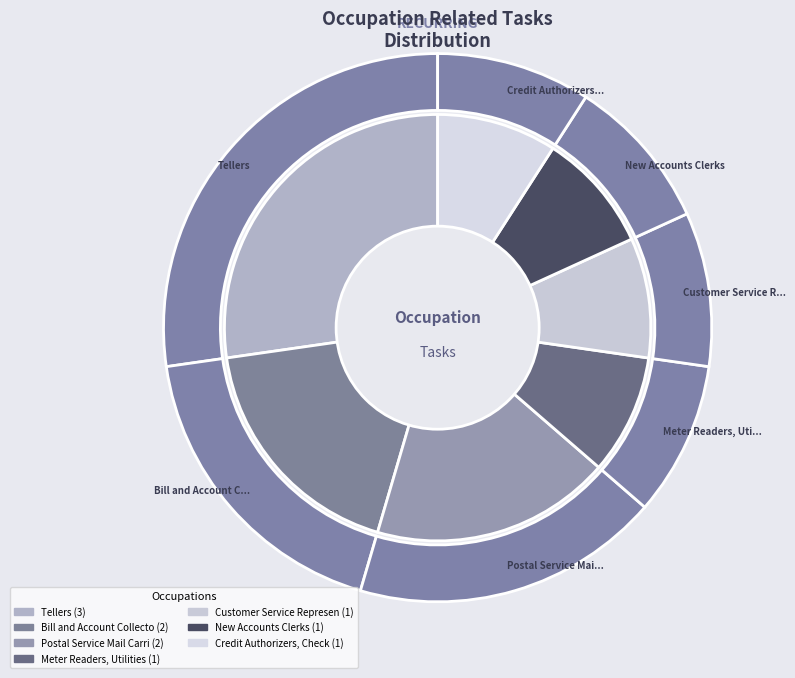

Rank the categories by value from lowest to highest.

Meter Readers, Utilities, Customer Service Representatives, New Accounts Clerks, Credit Authorizers, Checkers, and Clerks, Bill and Account Collectors, Postal Service Mail Carriers, Tellers